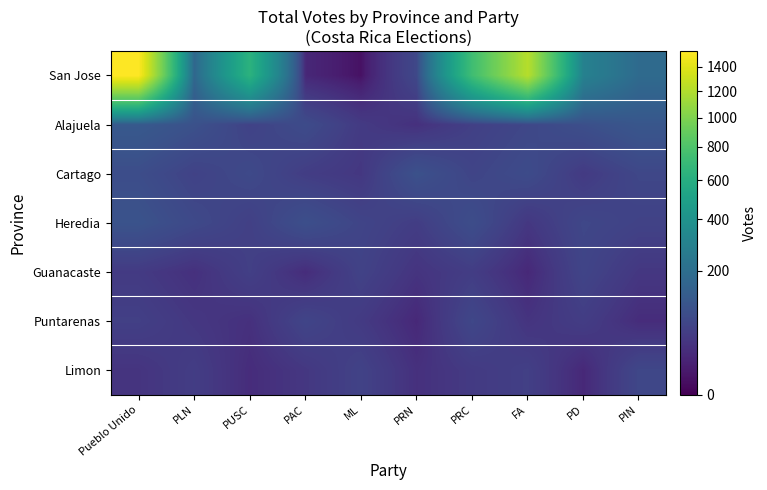

At which category does the chart reach its minimum across all series?

ML